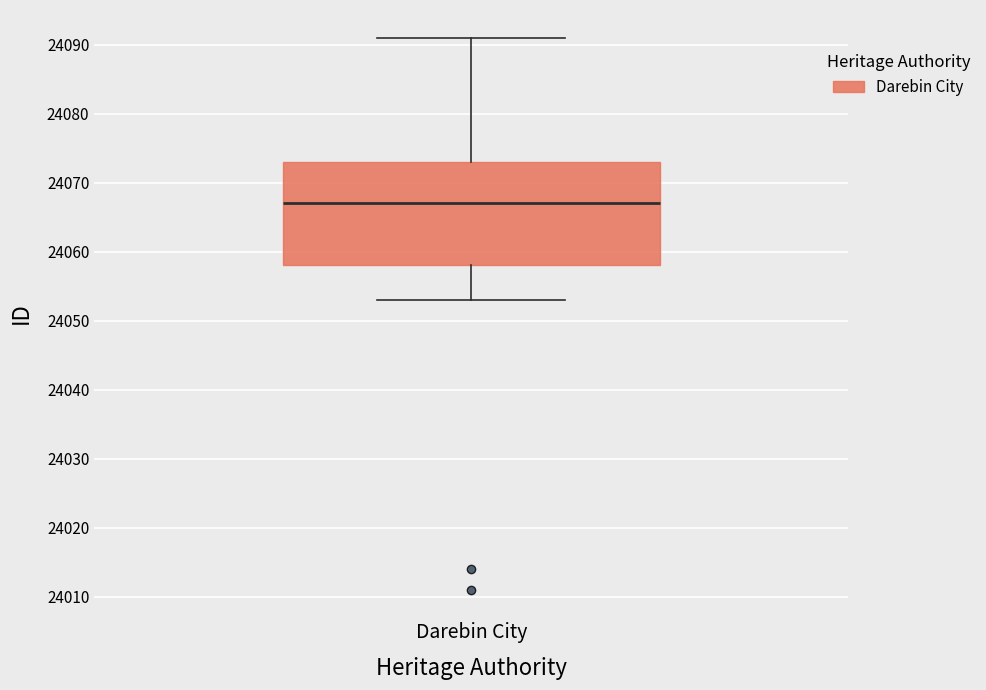

Transcribe this box plot: give where the median line is, the range the box spans, and where the two whiskers end, as read against the y-axis. The values are not printed on the chart, so give them approximately, as read against the axis.

median 24067, box 24058 to 24073, whiskers 24053 to 24091